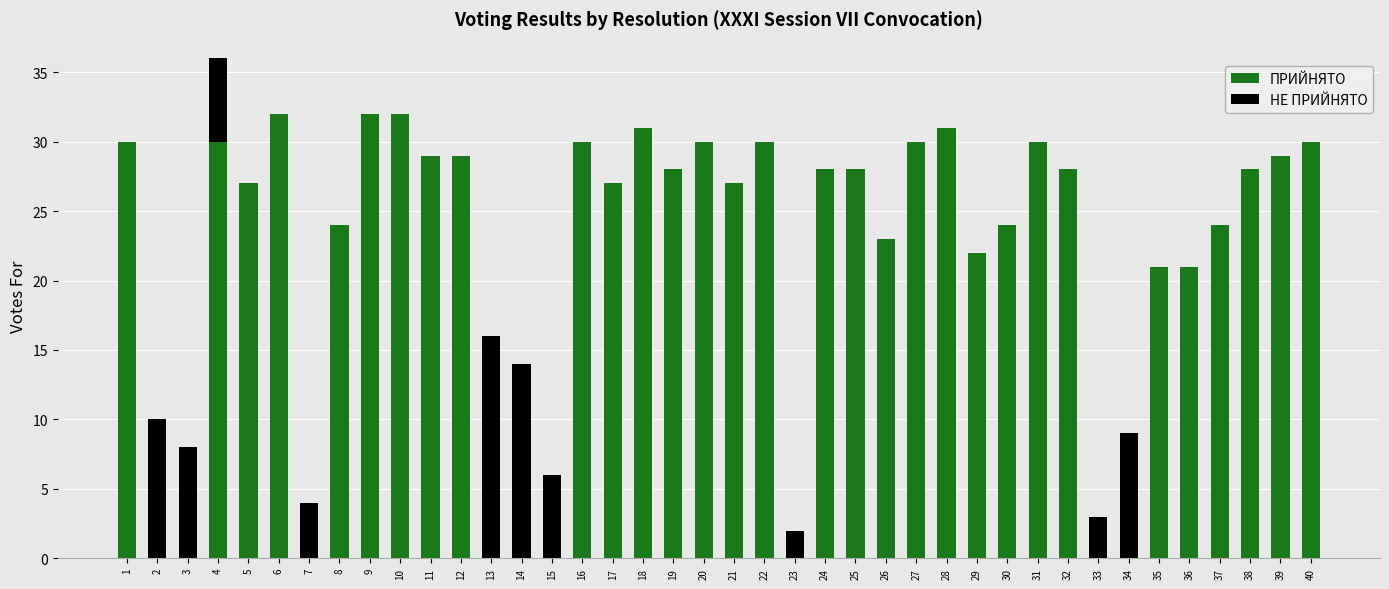

What value does the ПРИЙНЯТО series have at 1?

30